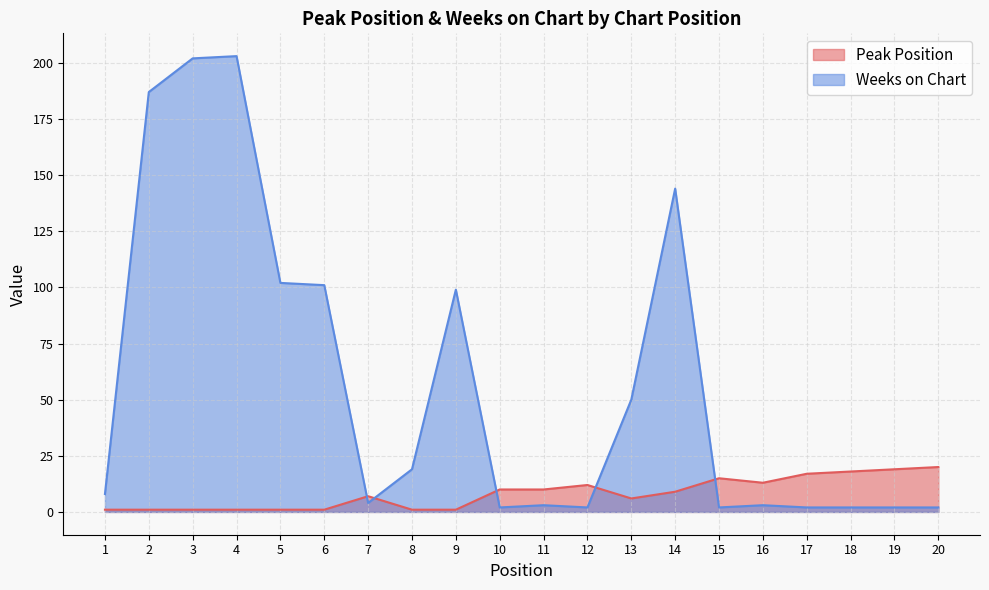

What is the value of the Peak Position point at the 16th from the left?

13